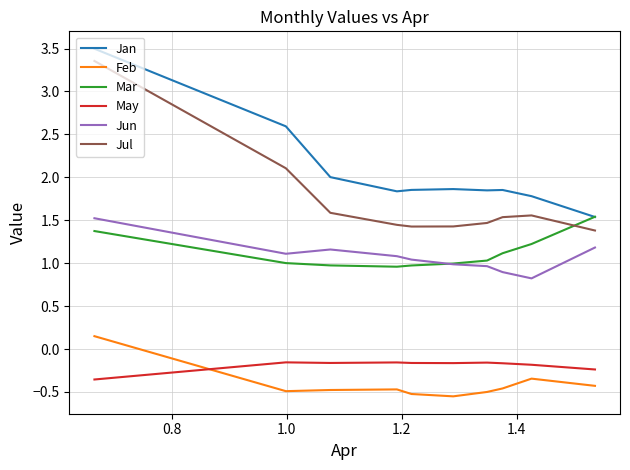

Does the chart have visible grid lines?

Yes